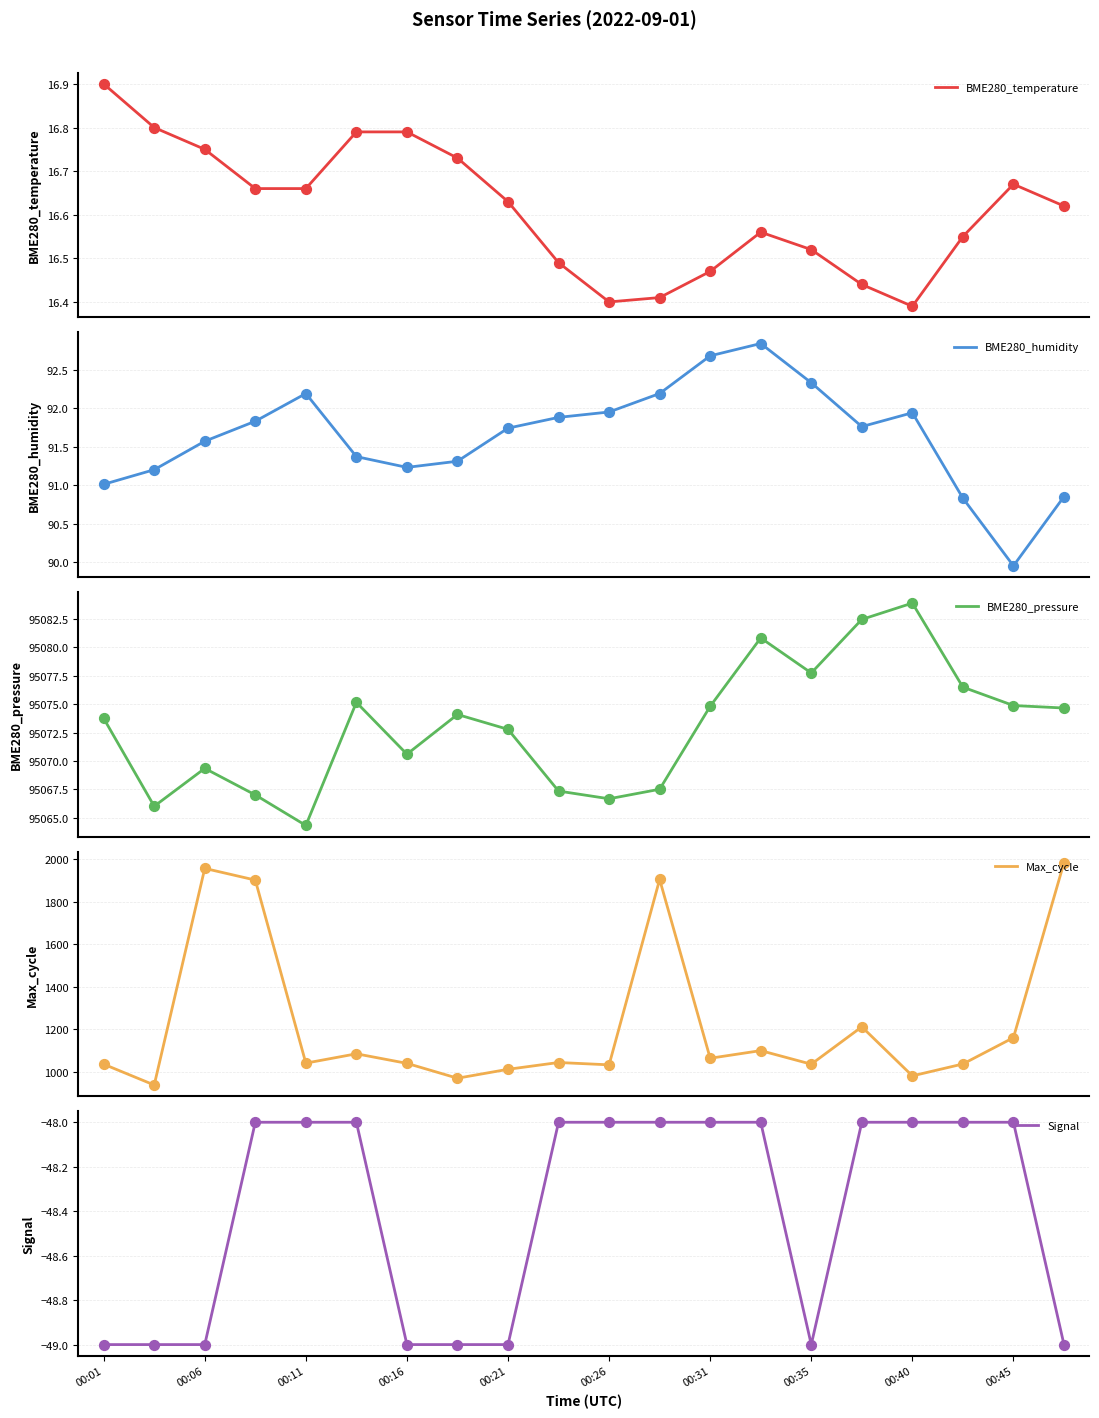

At how many categories does at least one series exceed 83482?

20